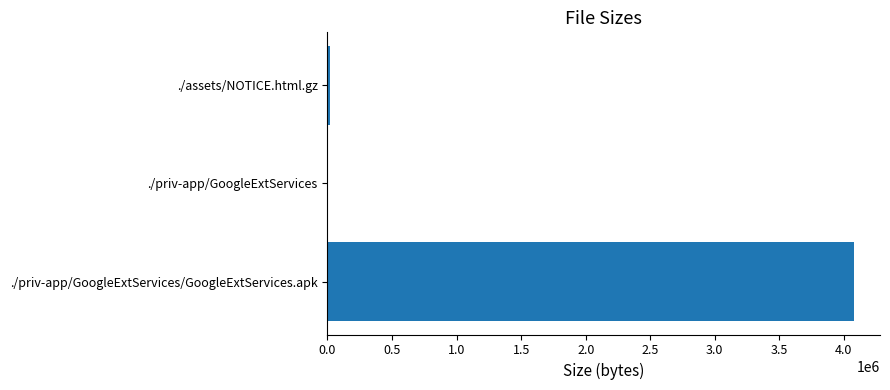

Which has a higher value, ./priv-app/GoogleExtServices/GoogleExtServices.apk or ./priv-app/GoogleExtServices?

./priv-app/GoogleExtServices/GoogleExtServices.apk